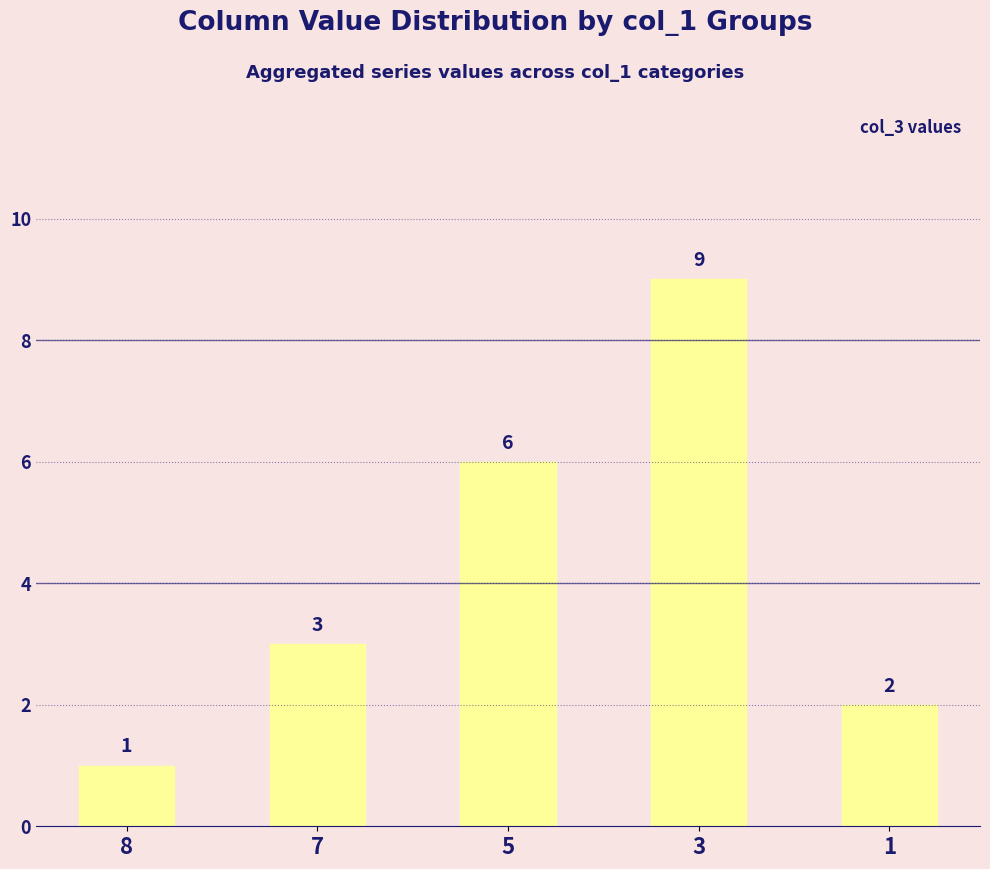

Rank the categories by value from highest to lowest.

3, 5, 7, 1, 8